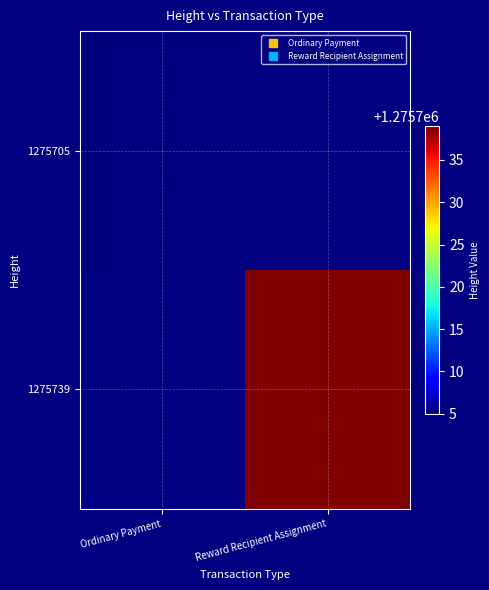

Is it true that 1275739 equals 418032.6 at Reward Recipient Assignment?

False